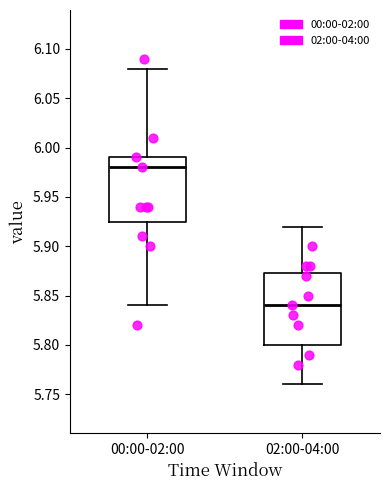

Reading left to right, transcribe this box plot: for each box, give where its median line is, the range the box spans, and where its two whiskers end, as read against the y-axis. The values are not printed on the chart, so give them approximately, as read against the axis.

00:00-02:00: median 5.980, box 5.925 to 5.990, whiskers 5.840 to 6.080
02:00-04:00: median 5.840, box 5.800 to 5.875, whiskers 5.760 to 5.920